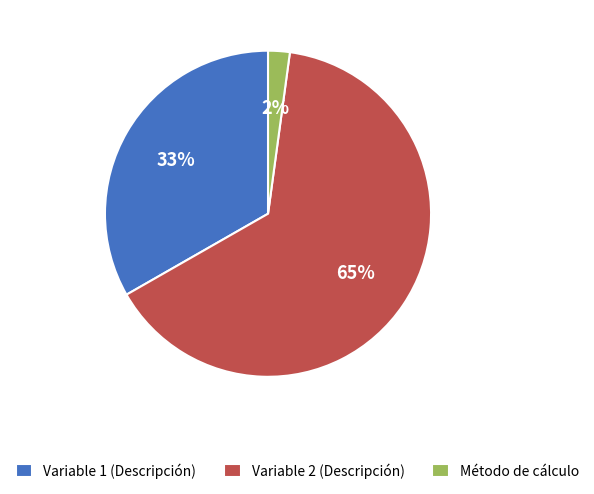

Rank the categories by value from highest to lowest.

Variable 2 (Descripción), Variable 1 (Descripción), Método de cálculo